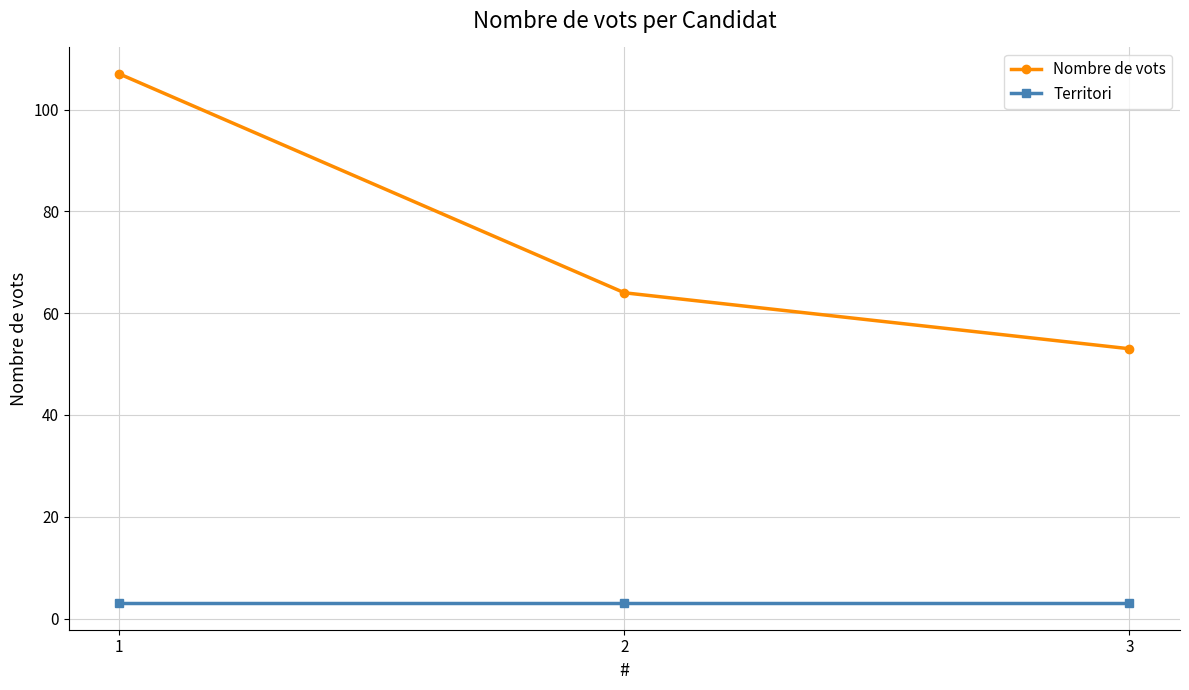

True or false: Nombre de vots has a value of 107 at 1.

True